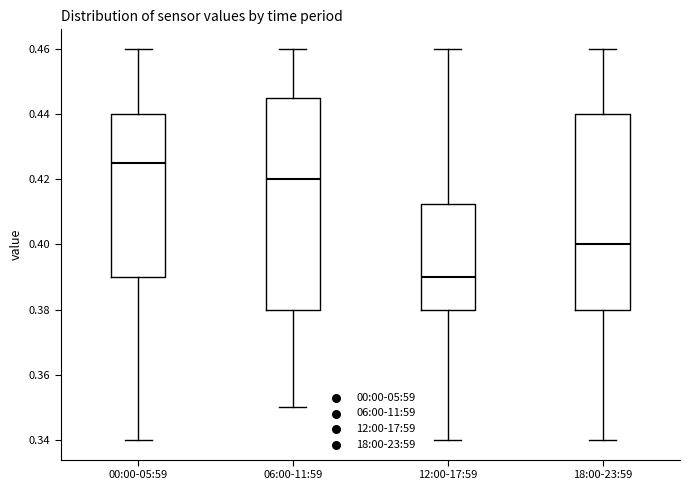

Which box is the tallest, from its lower edge to its upper edge?

06:00-11:59